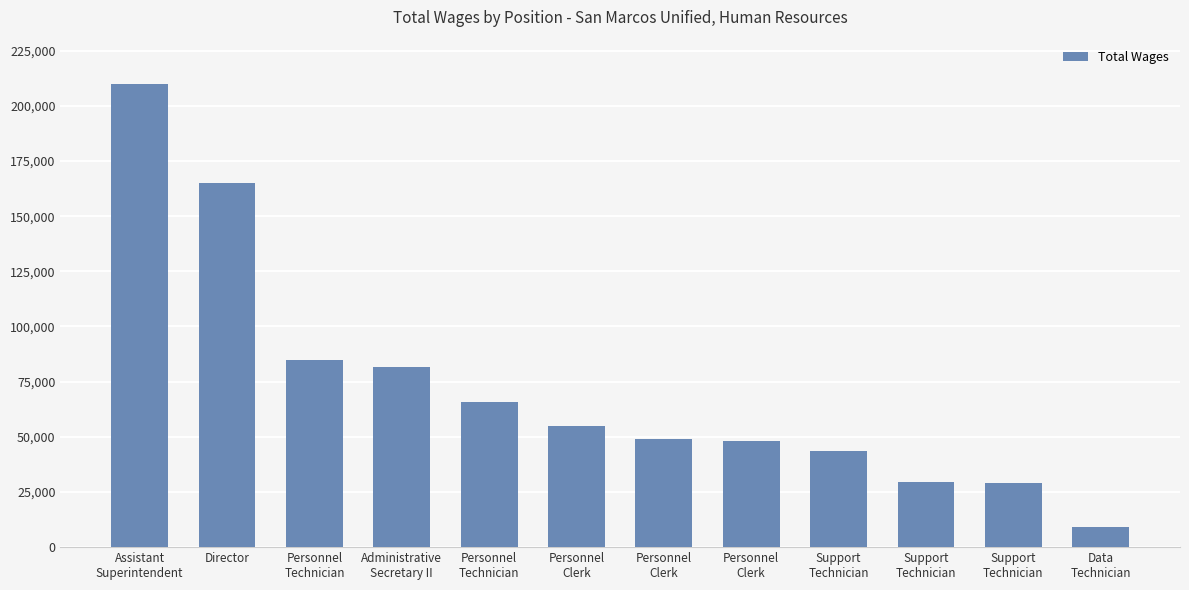

Where does the data first go above 54818?

Assistant
Superintendent